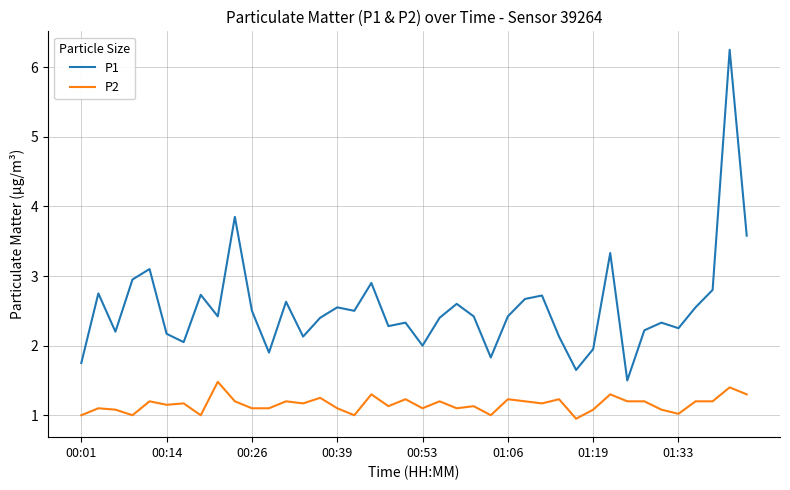

Rank the series by their maximum value, from highest to lowest.

P1, P2